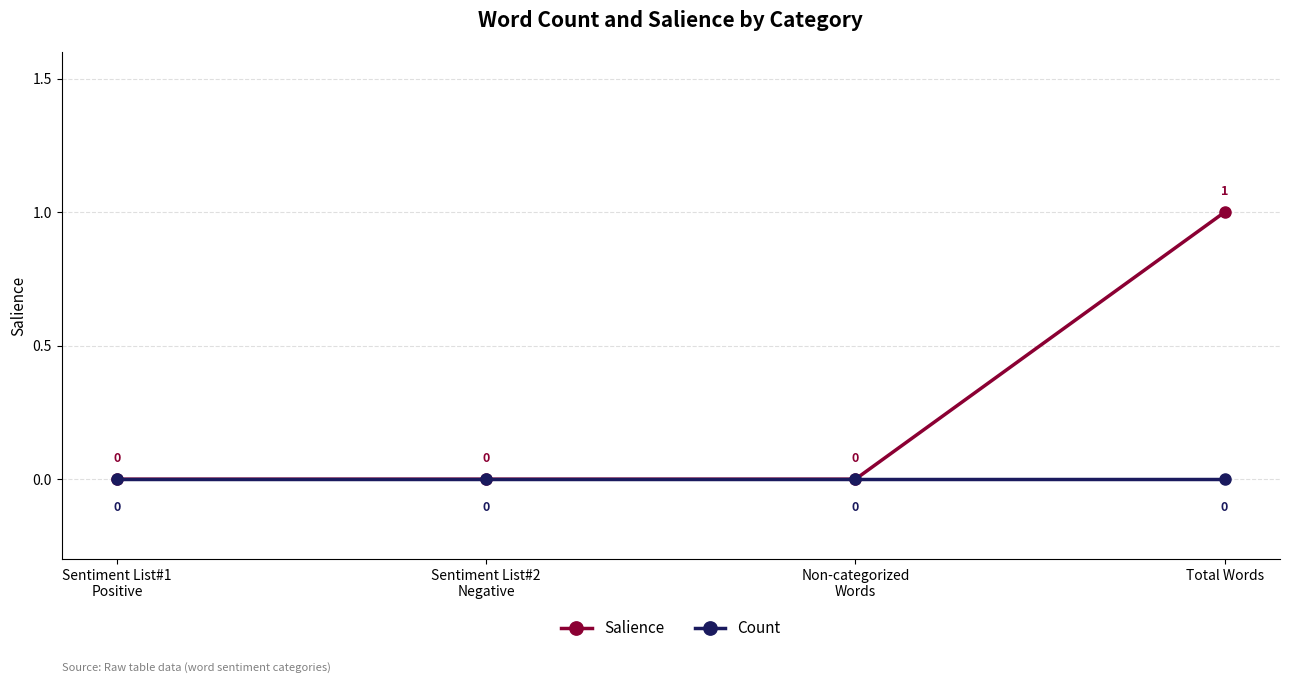

Rank the series by their average value, from lowest to highest.

Count, Salience